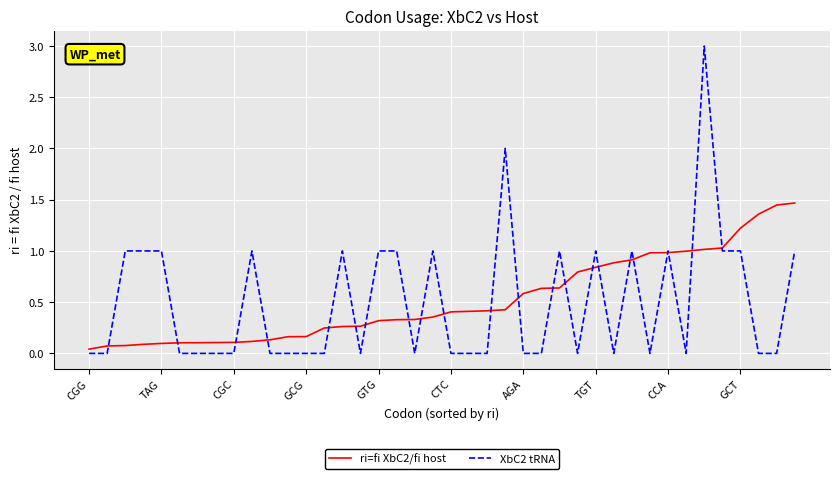

Which series has the widest spread of values?

XbC2 tRNA